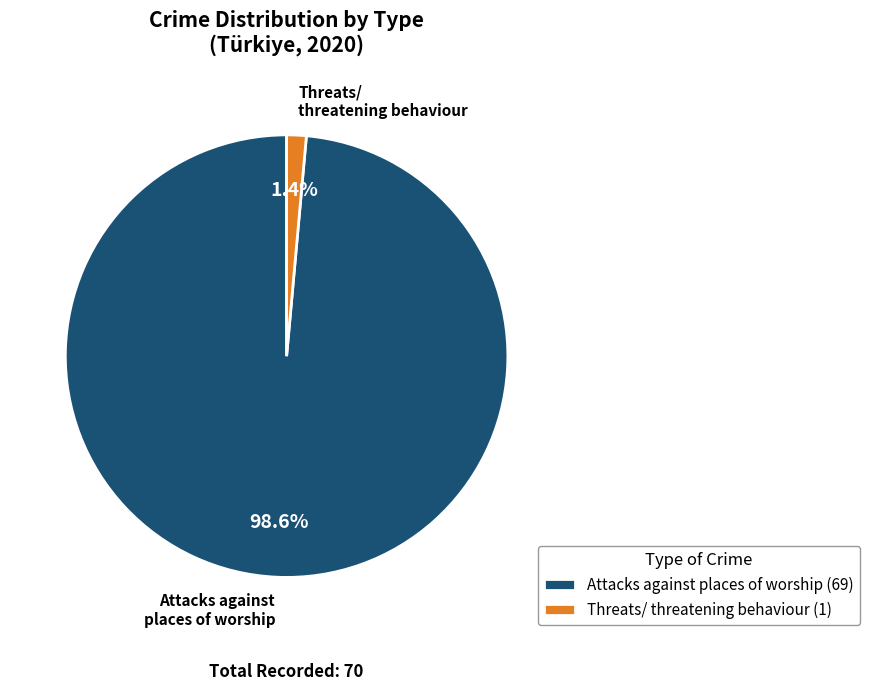

Does Attacks against places of worship represent more than half of the total?

Yes